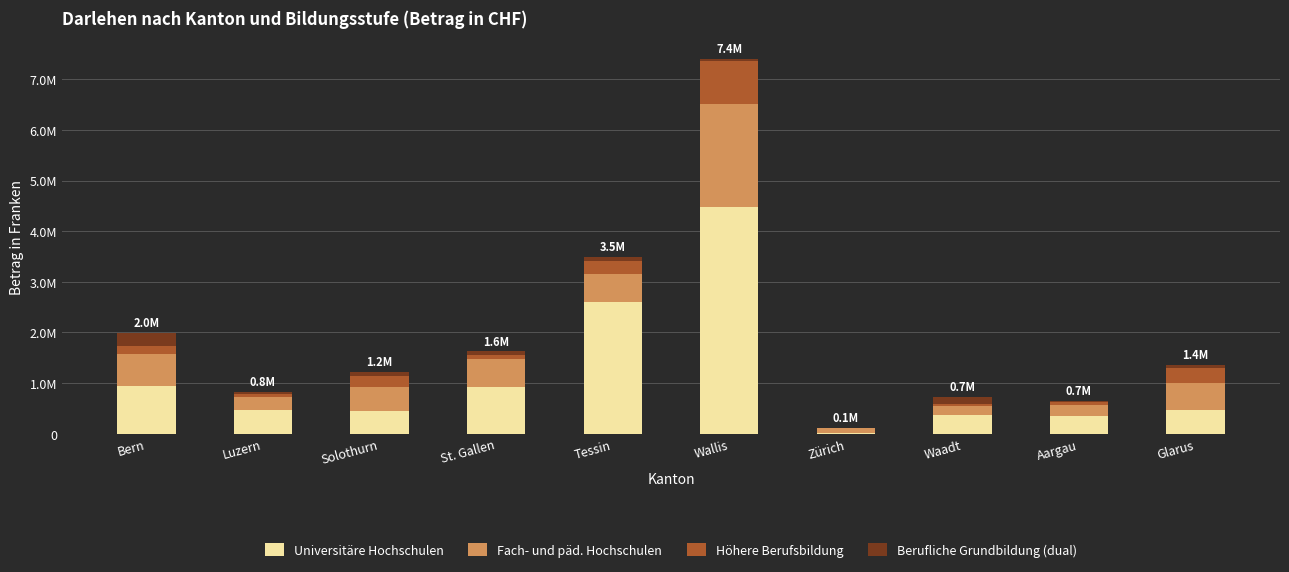

What are all the series names shown in the legend?

Universitäre Hochschulen, Fach- und päd. Hochschulen, Höhere Berufsbildung, Berufliche Grundbildung (dual)